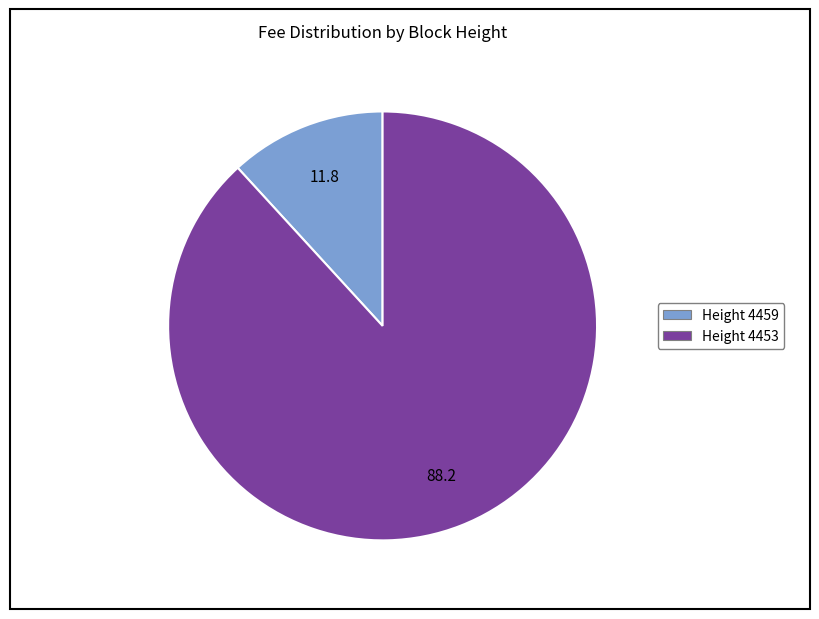

Does any single category account for the majority?

Yes